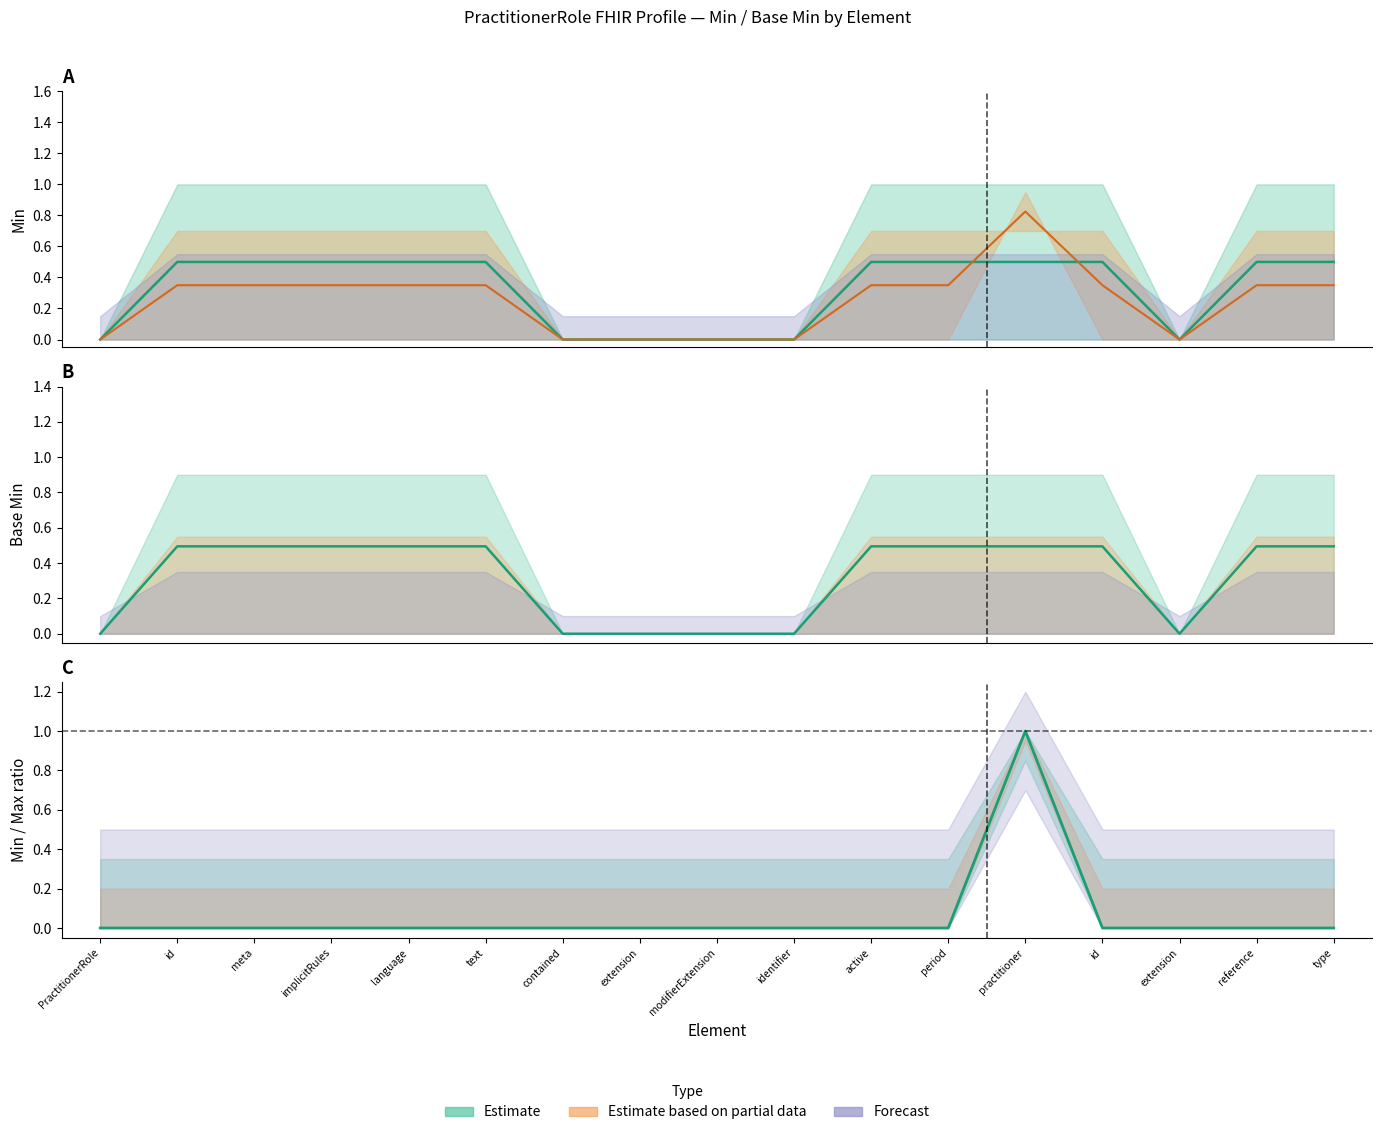

What is the difference between the maximum and minimum values?

1.0